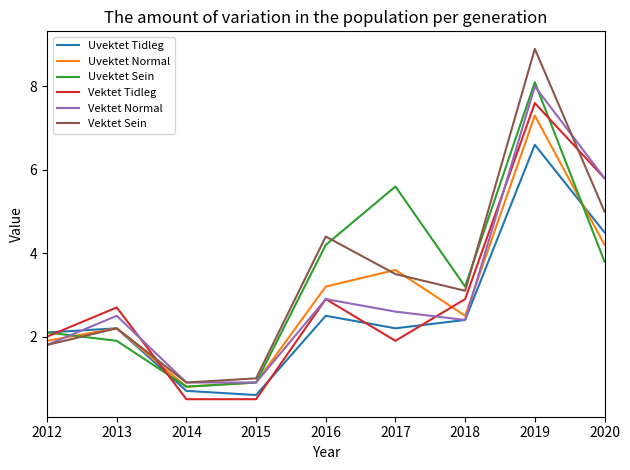

What is the difference between the maximum and second lowest values in the Uvektet Normal series?

6.4